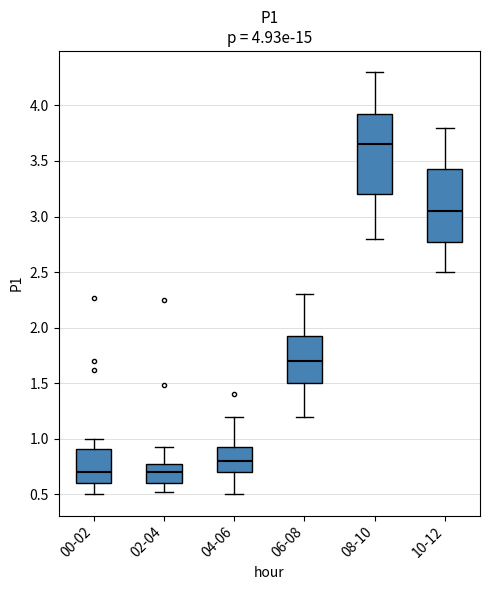

Which box has the highest median line?

08-10